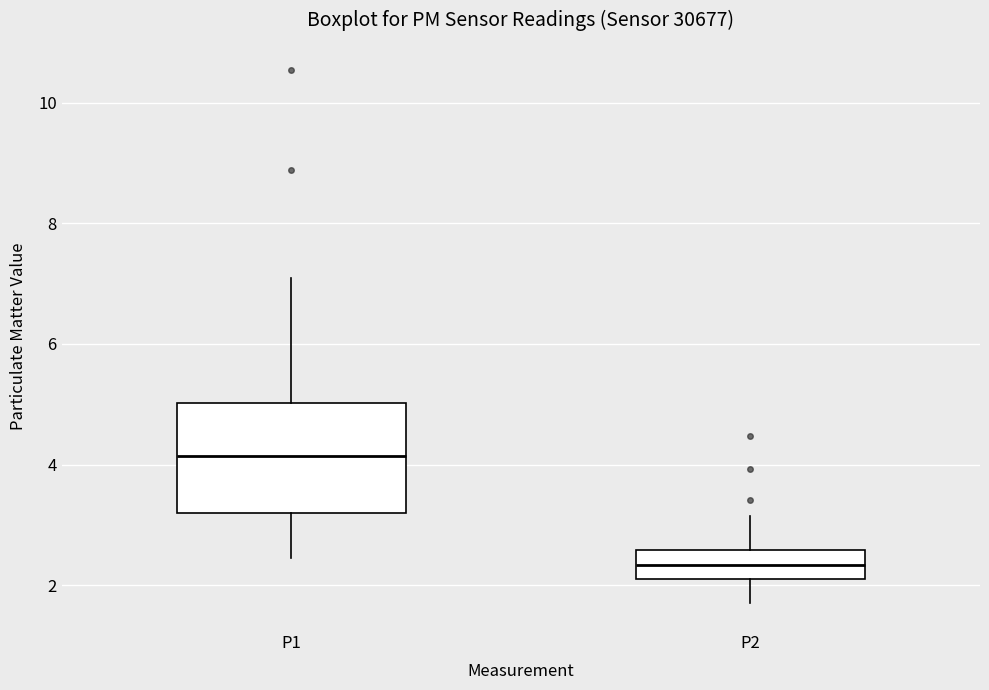

Where is the upper edge of the box for P1 on the y-axis? The values are not printed on the chart, so give them approximately, as read against the axis.

5.0